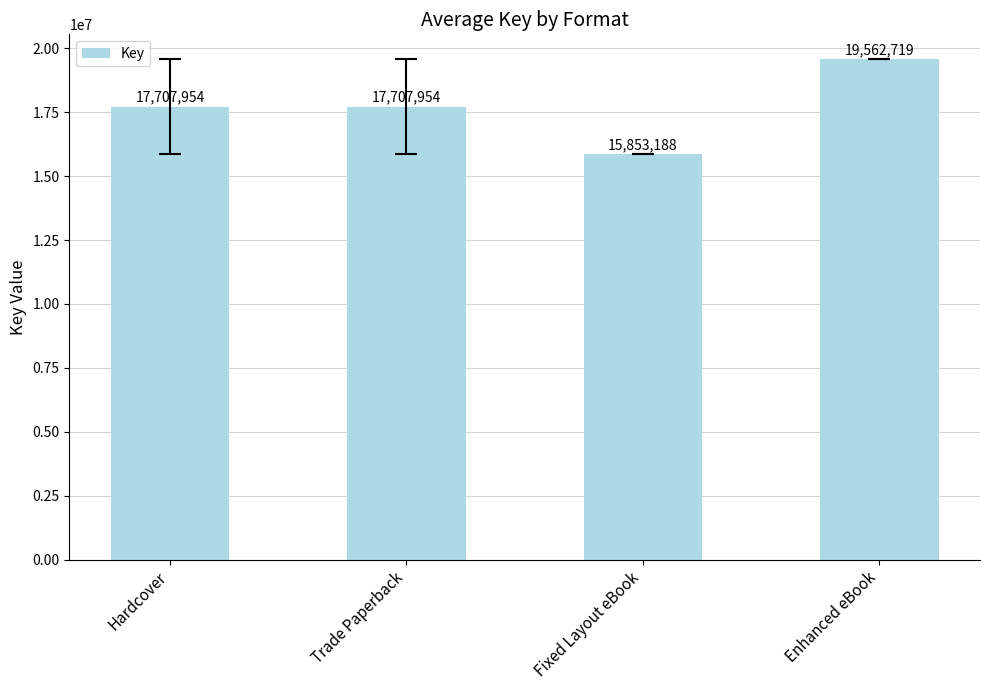

What is the greatest value displayed?

19562719.0